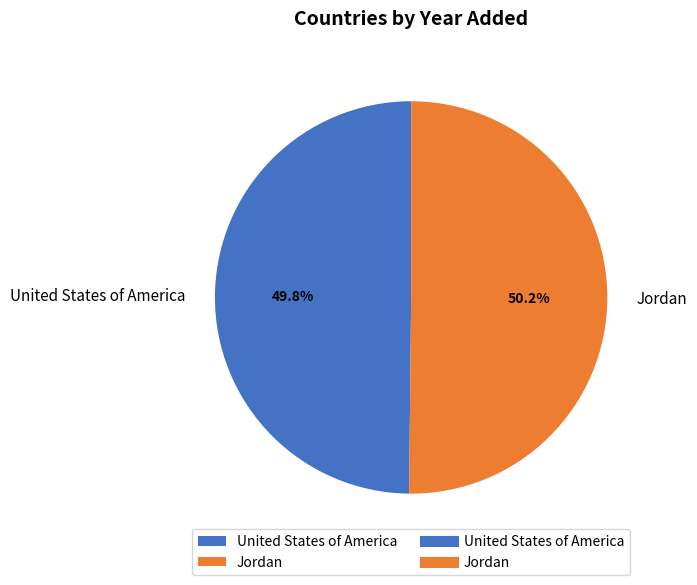

To the nearest percent, what percentage of the pie is Jordan?

50%